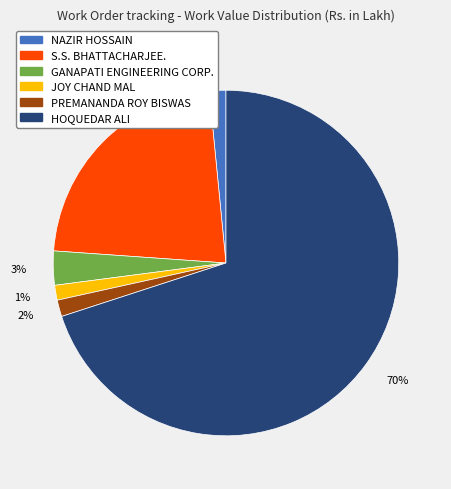

How many segments does this pie chart have?

6